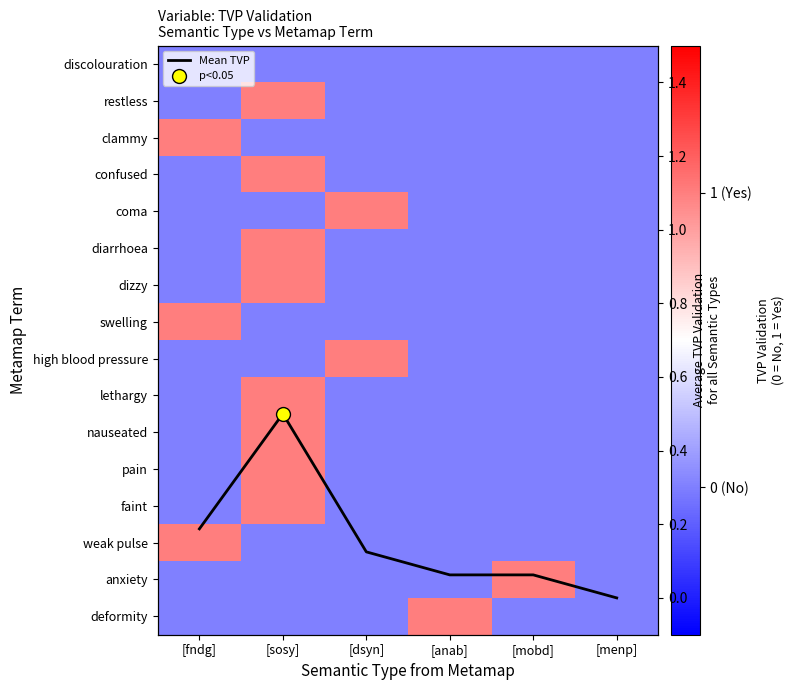

How many data points in confused are above 0?

1